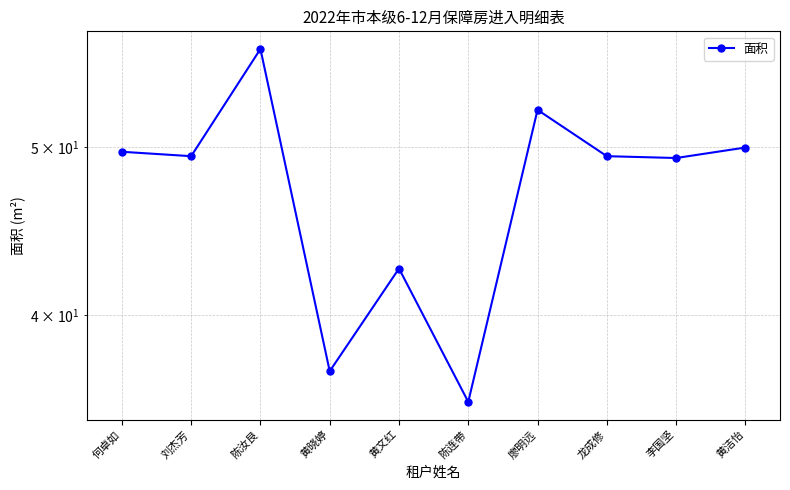

At which category does the chart reach its minimum across all series?

陈连带